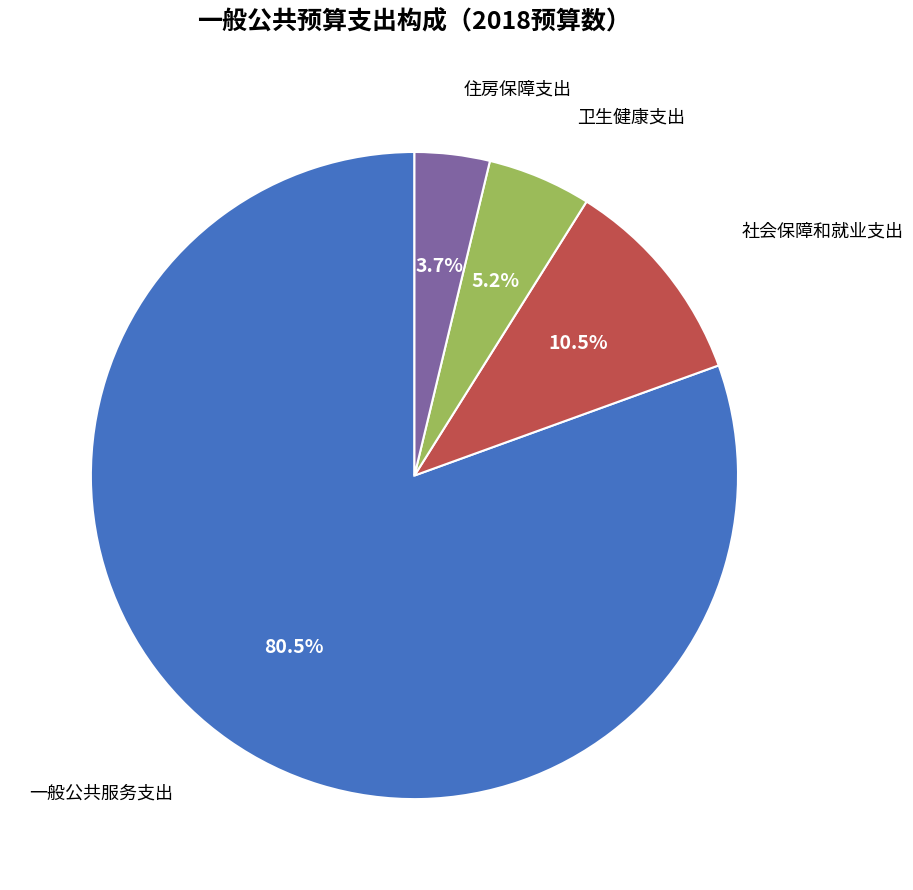

Does any single category account for the majority?

Yes